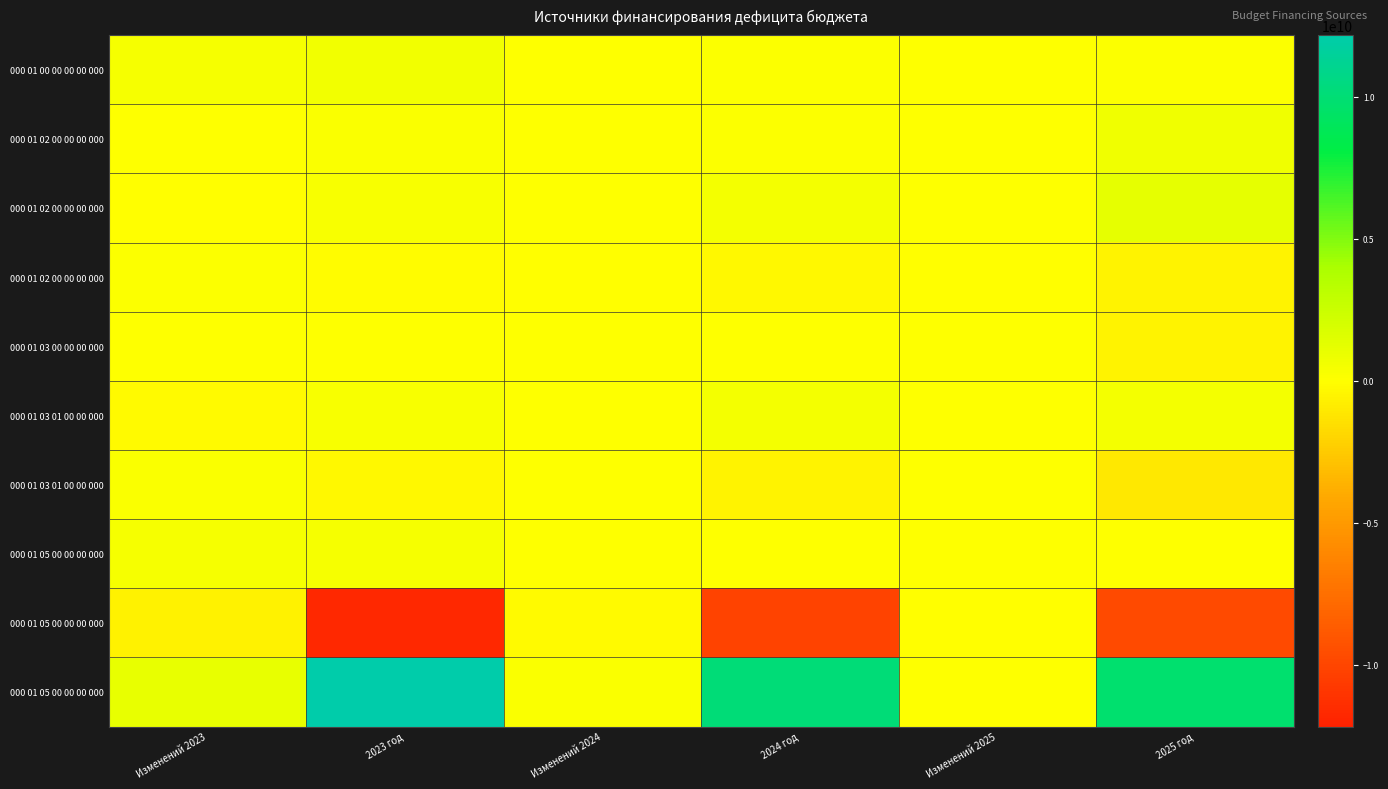

What is the greatest value displayed?

12175495039.0